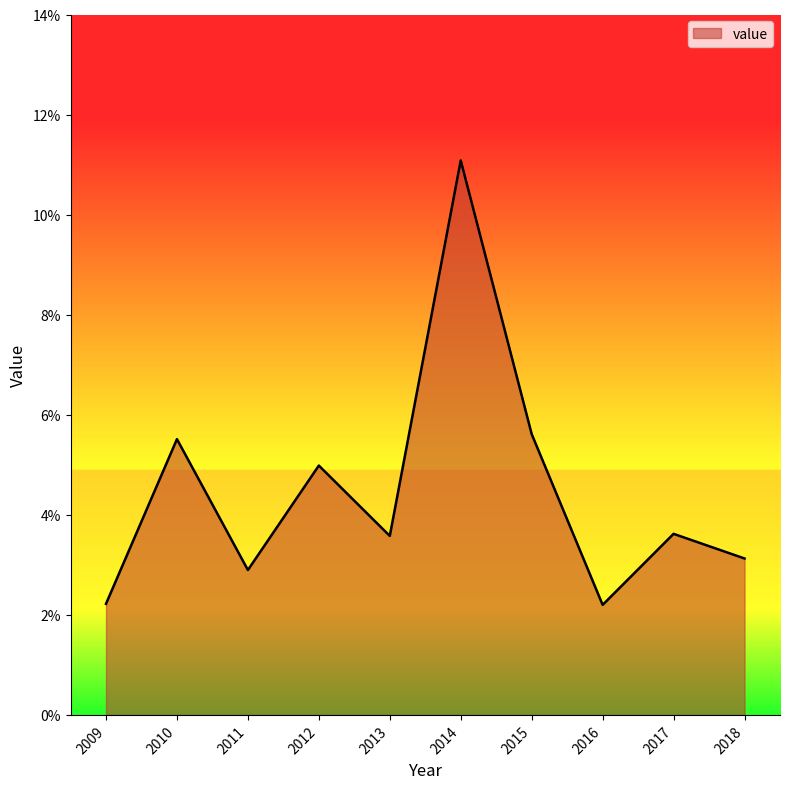

What is the sum of all values?

0.4